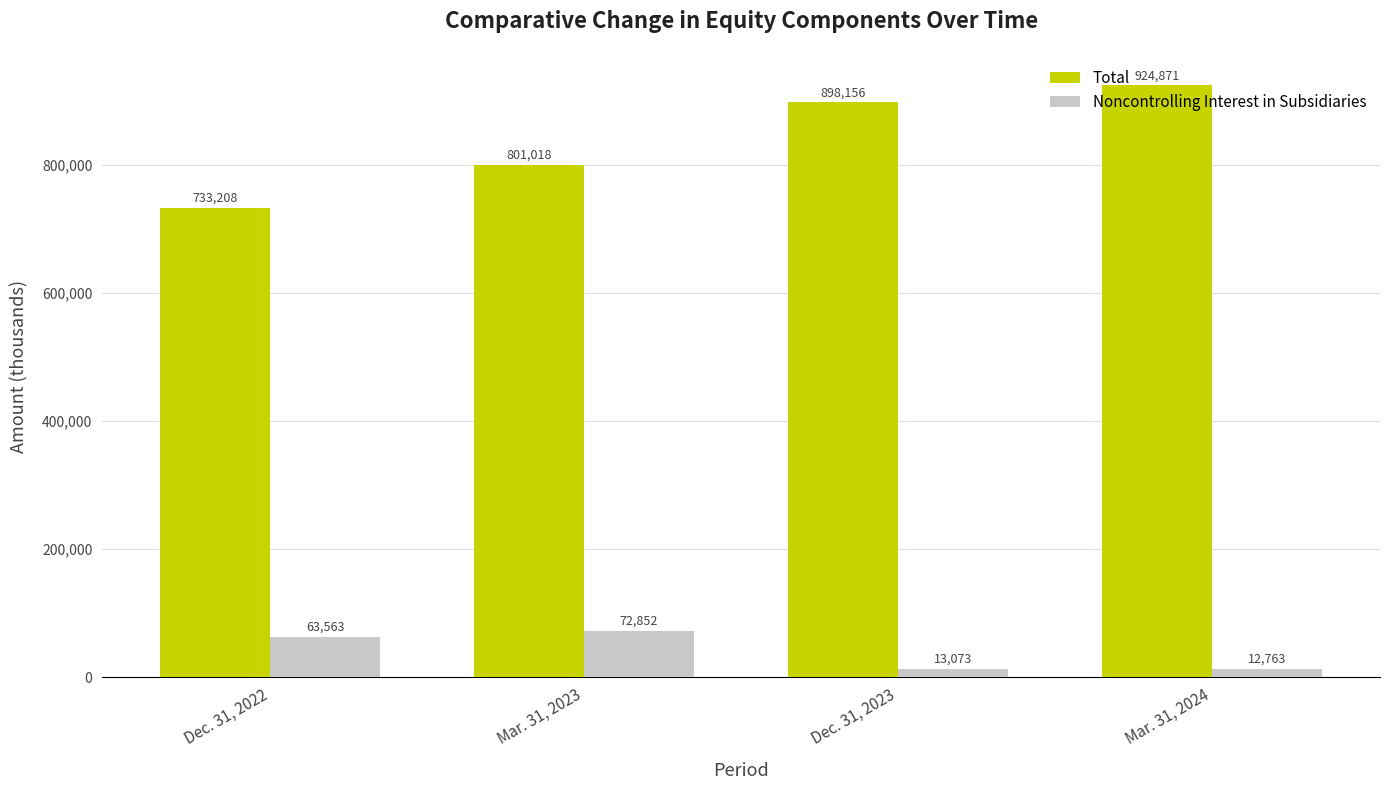

How many data points in Total are less than 898156?

2